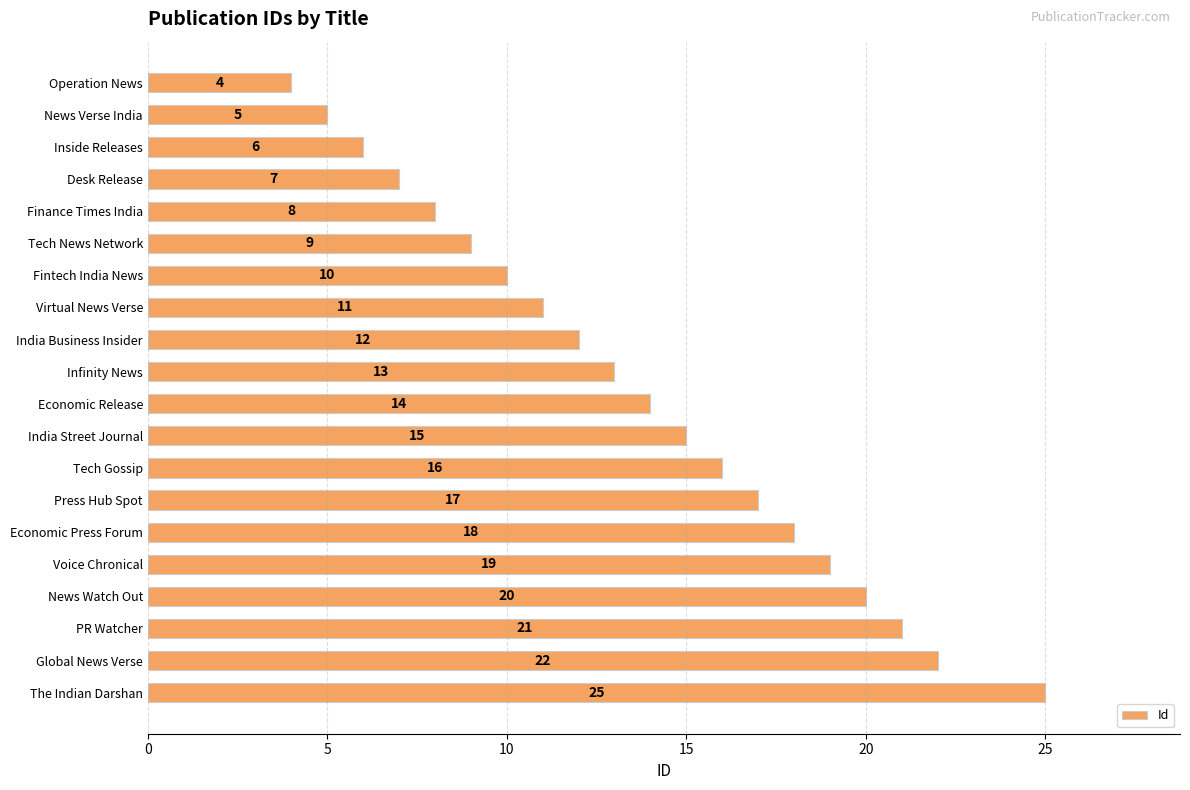

How many distinct data groups are displayed?

1